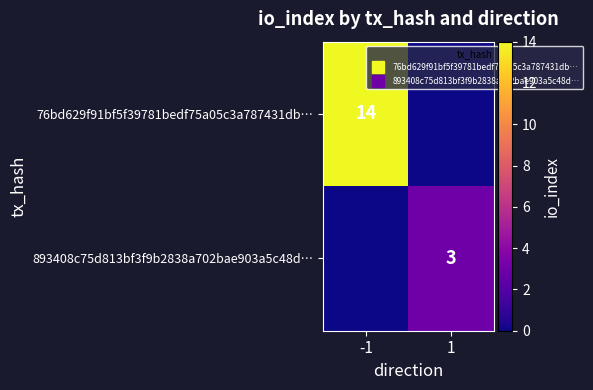

How many categories are shown in the chart?

2